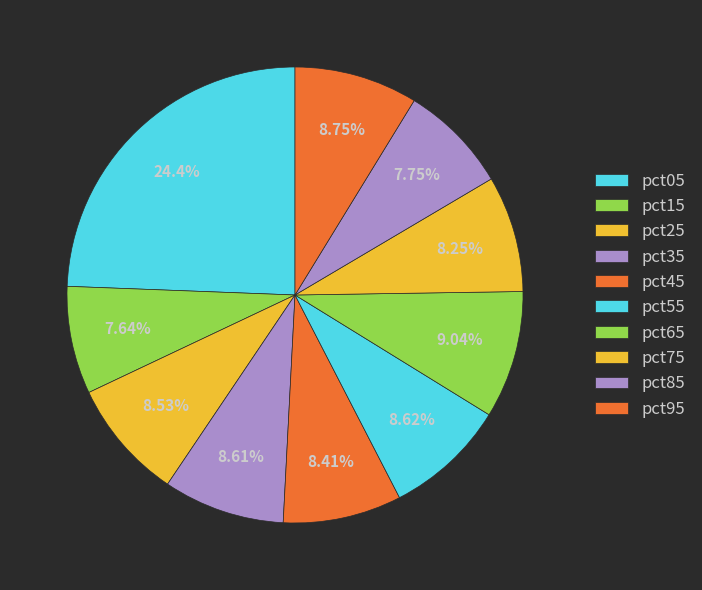

Is it true that pct55 is 18% of the pie?

False